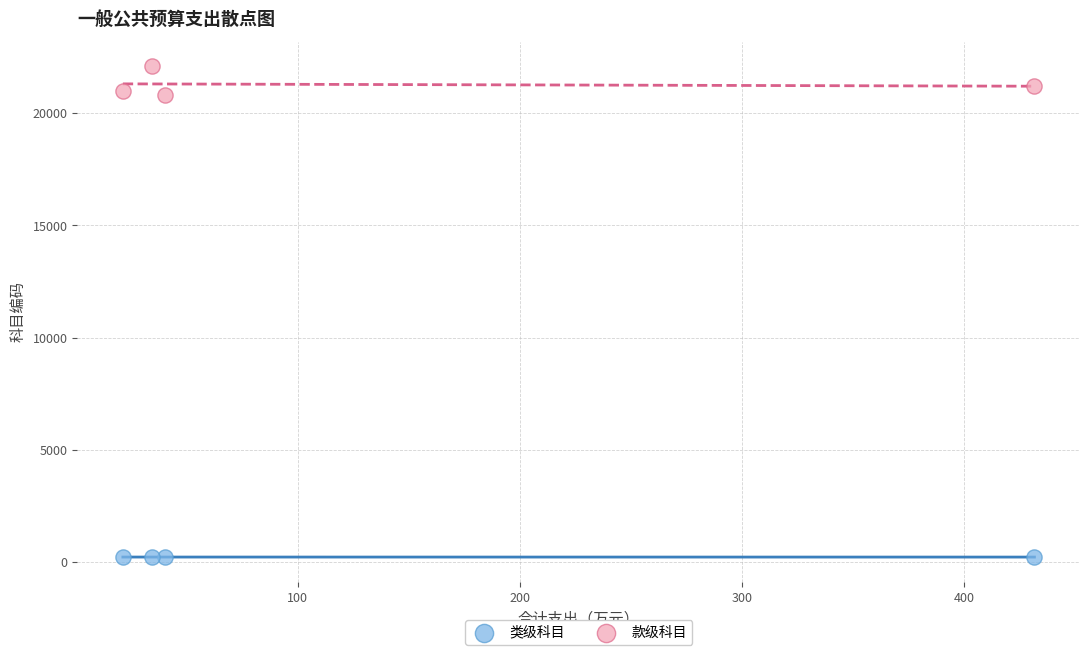

Which series reaches the minimum Y coordinate?

类级科目